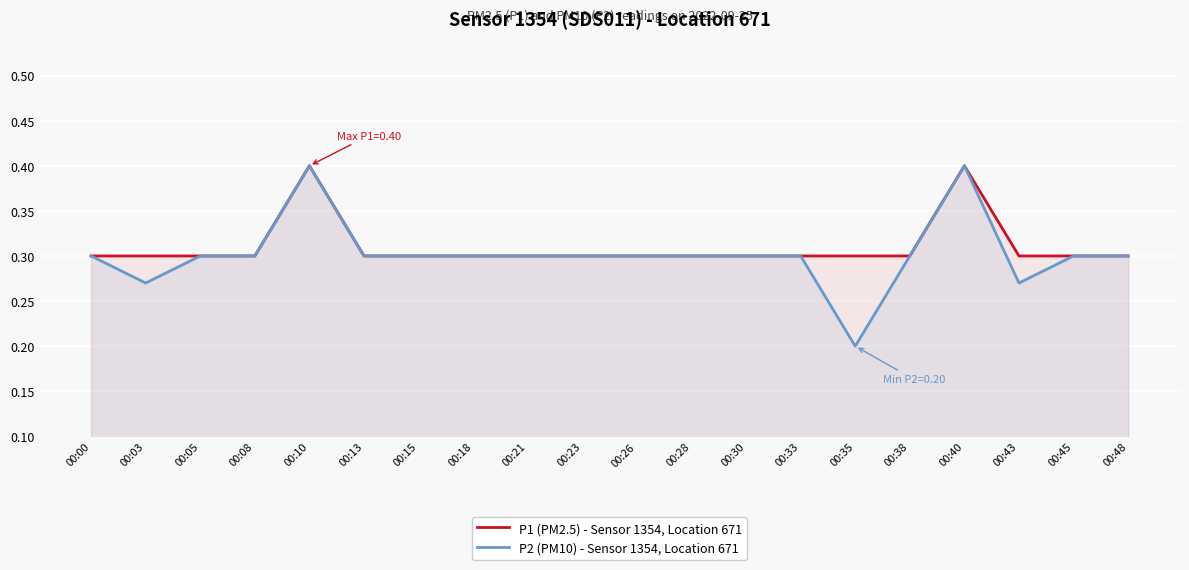

Rank the series by their maximum value, from lowest to highest.

P1 (PM2.5) - Sensor 1354, Location 671, P2 (PM10) - Sensor 1354, Location 671